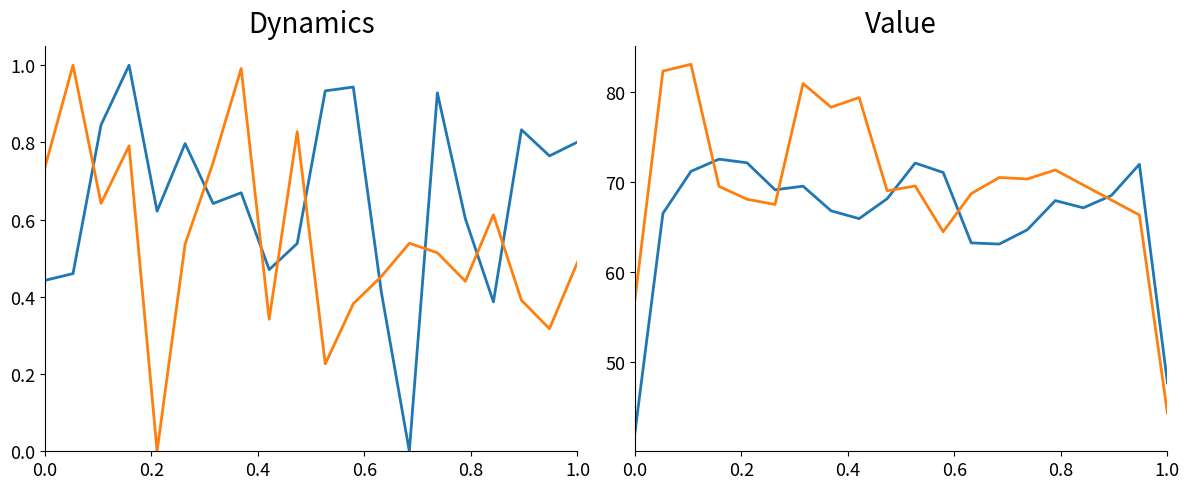

True or false: % of Marks (M.A) has a value of 93.6 at 11.

False